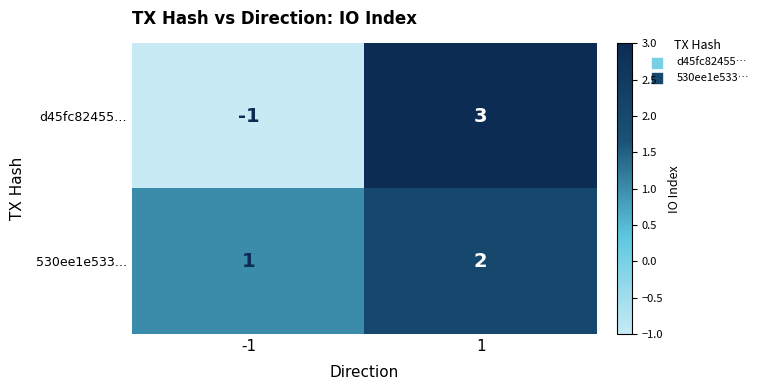

Is it true that d45fc82455… equals 0 at -1?

False